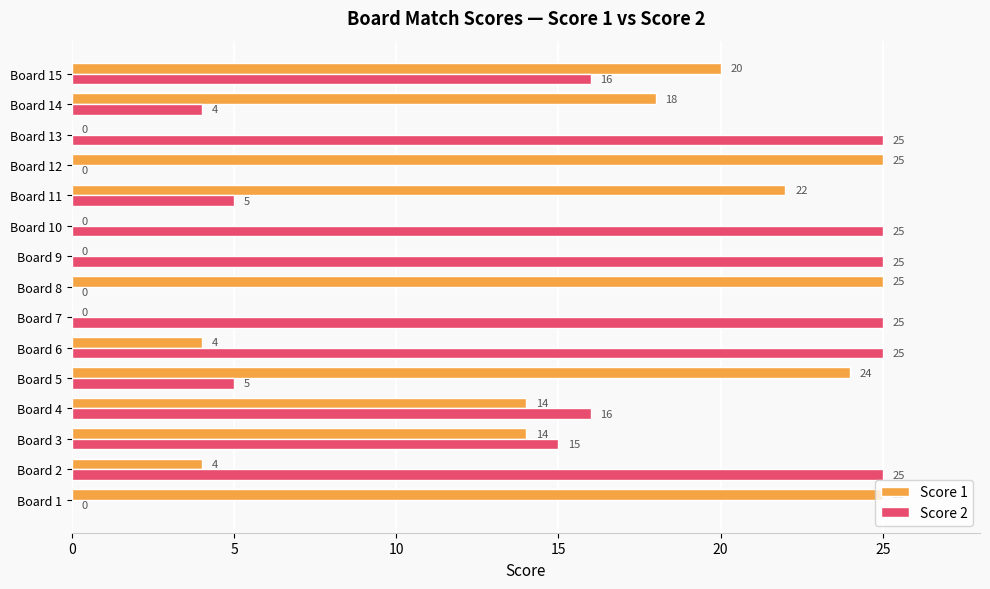

Is it true that Score 2 equals 7 at Board 5?

False